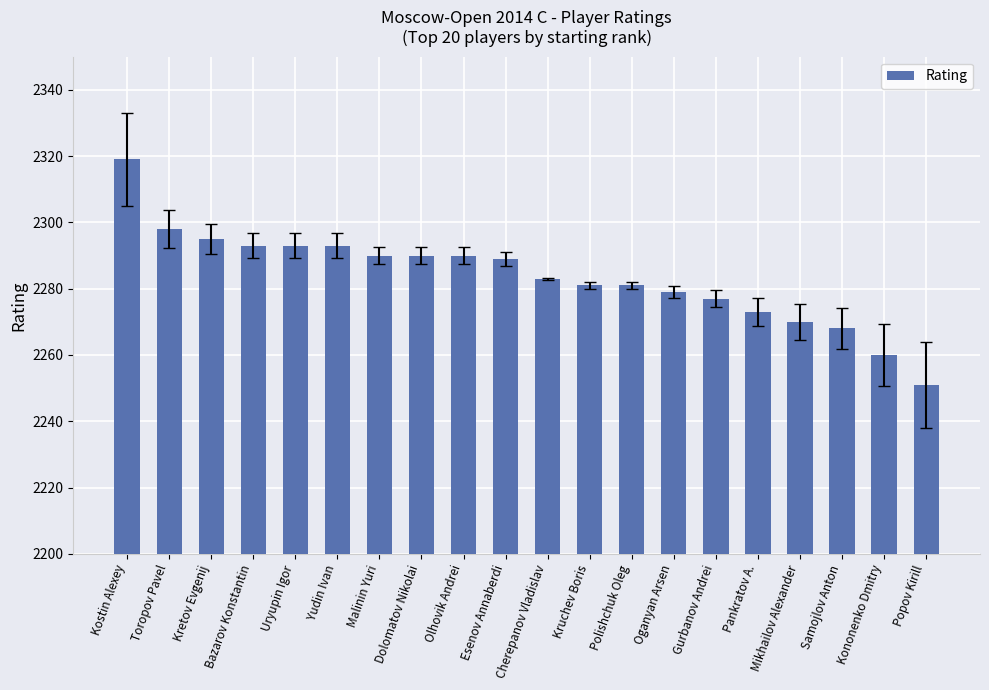

Read the value at Kruchev Boris, to the nearest 10.

2280